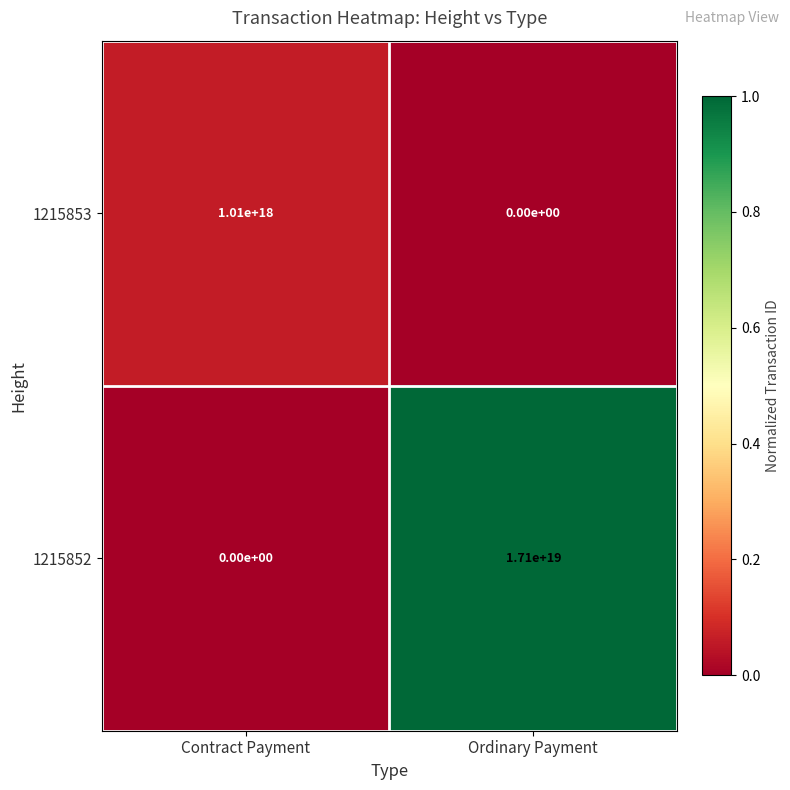

Where is 1215852 nearest to the value 8550000000000000000?

Contract Payment